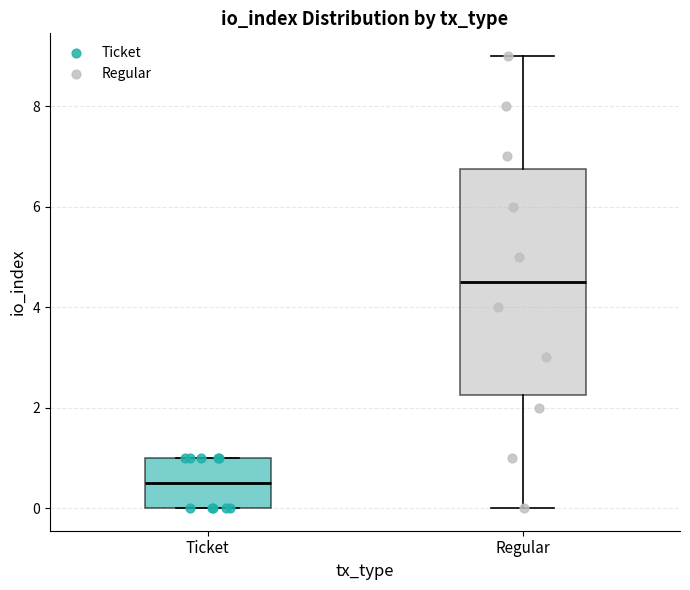

Reading left to right, transcribe this box plot: for each box, give where its median line is, the range the box spans, and where its two whiskers end, as read against the y-axis. The values are not printed on the chart, so give them approximately, as read against the axis.

Ticket: median 0.6, box 0.0 to 1.0, whiskers 0.0 to 1.0
Regular: median 4.6, box 2.2 to 6.8, whiskers 0.0 to 9.0